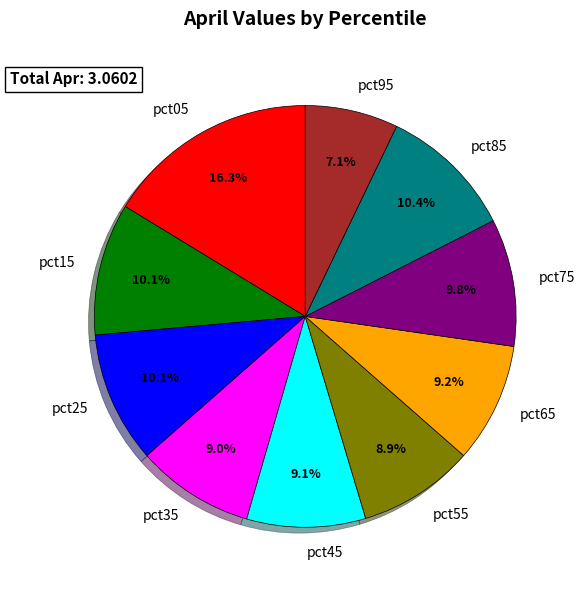

Do pct45 and pct65 together represent more than half of the pie?

No